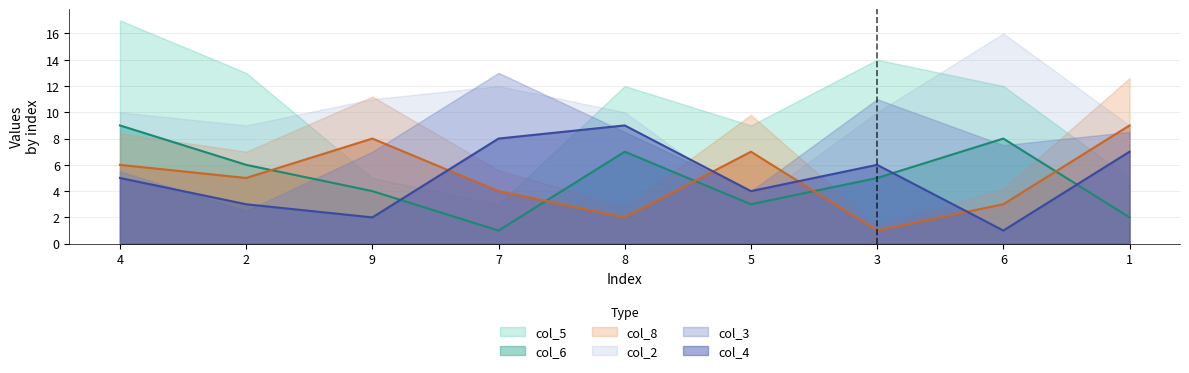

True or false: col_6 has a value of 7 at 8.

True